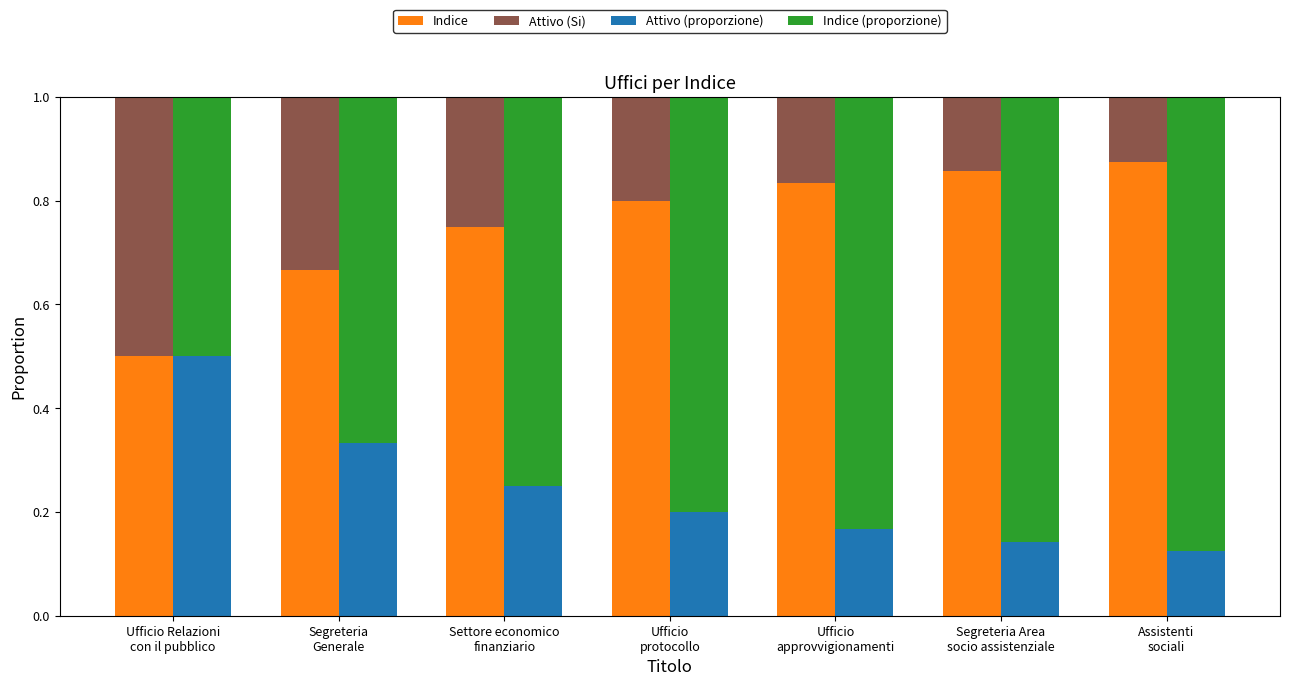

What is the spread (max minus min) of values at Ufficio
protocollo?

0.6